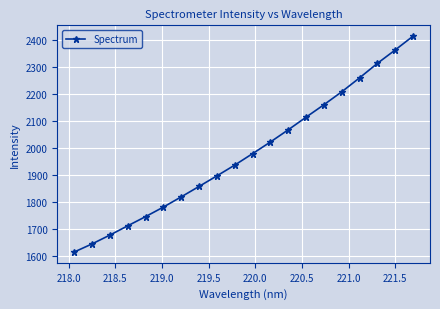

What is the difference between the second highest and second lowest values?

718.3